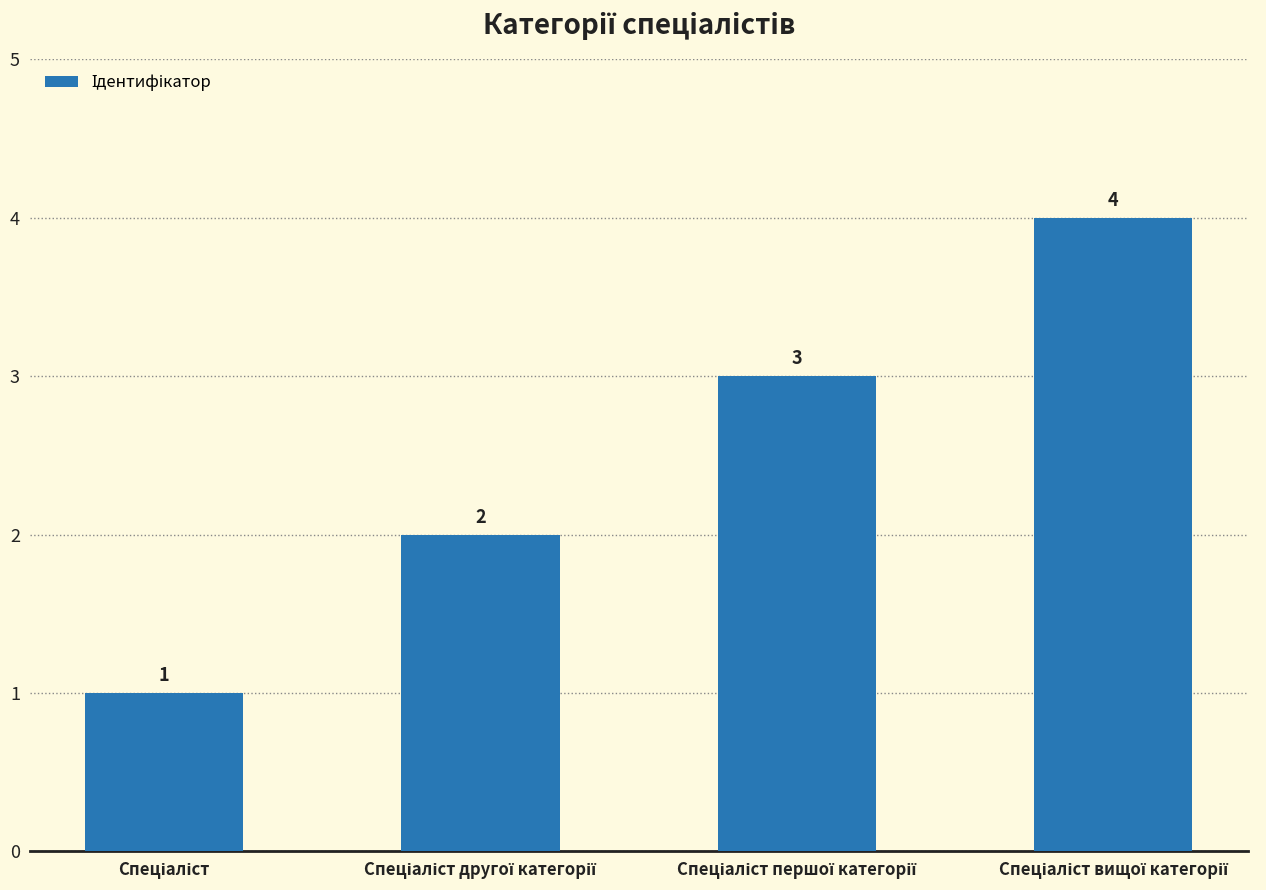

What is the greatest value displayed?

4